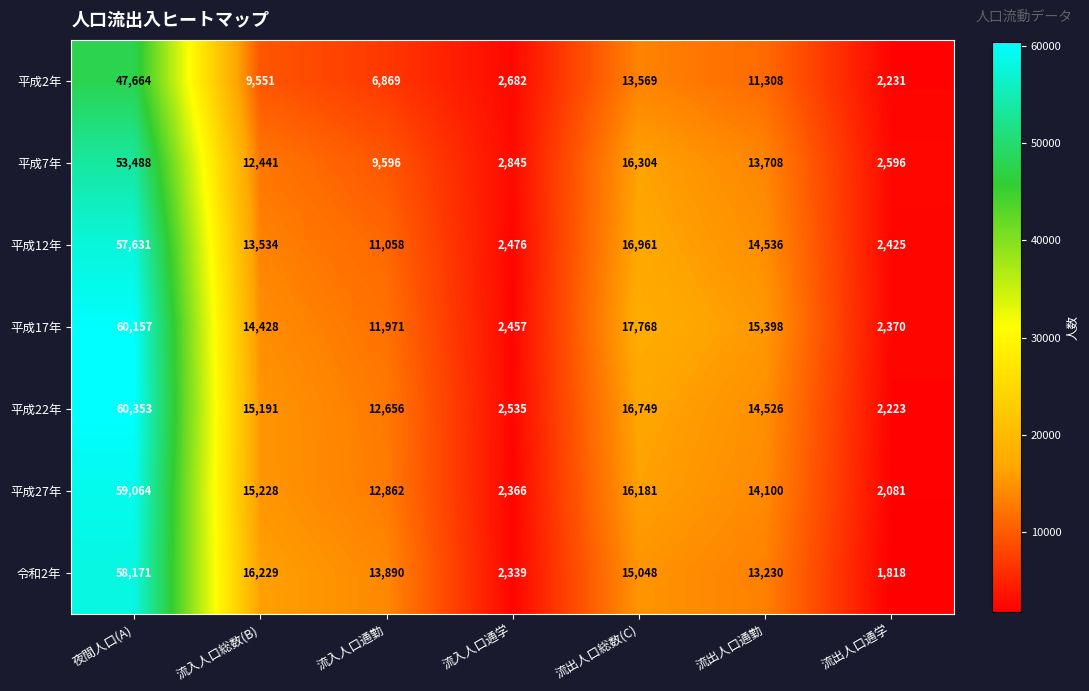

What is the maximum value shown in the chart?

60353